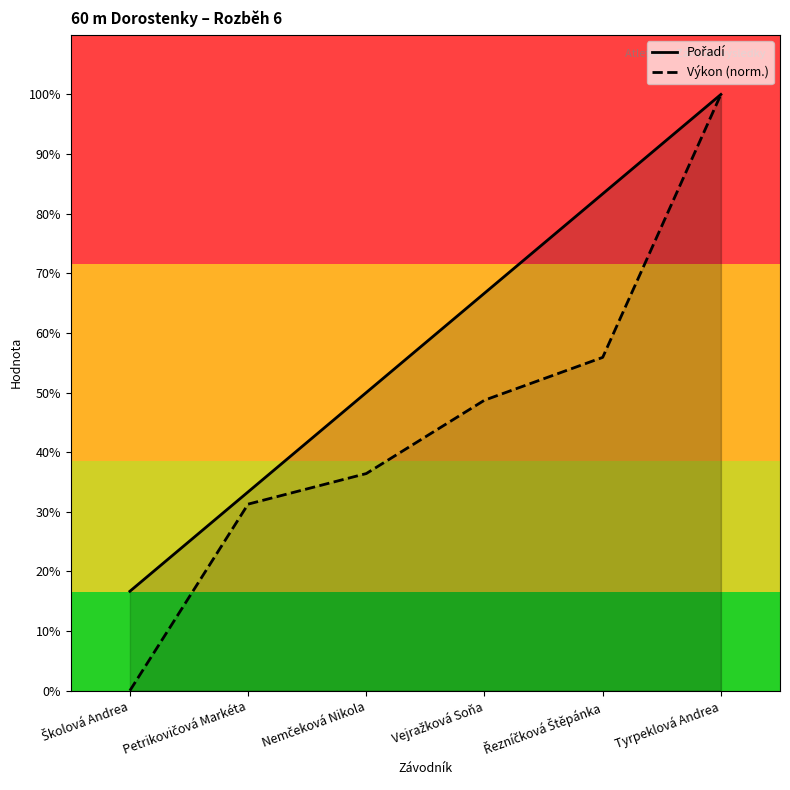

At how many categories does at least one series exceed 7?

6